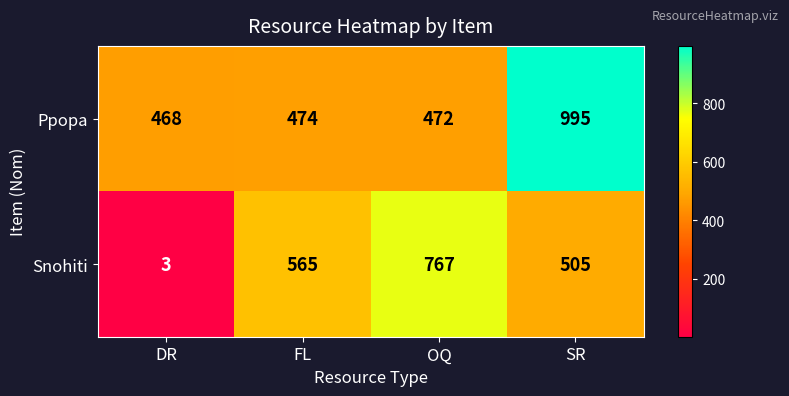

Which series has the largest range (max minus min)?

Snohiti